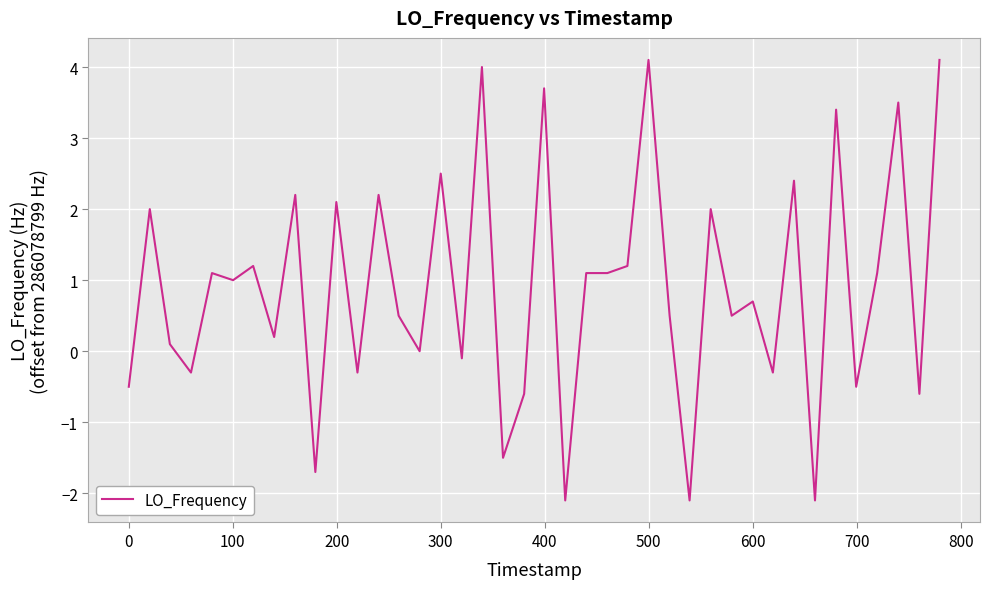

What is the difference between the maximum and minimum values?

6.2